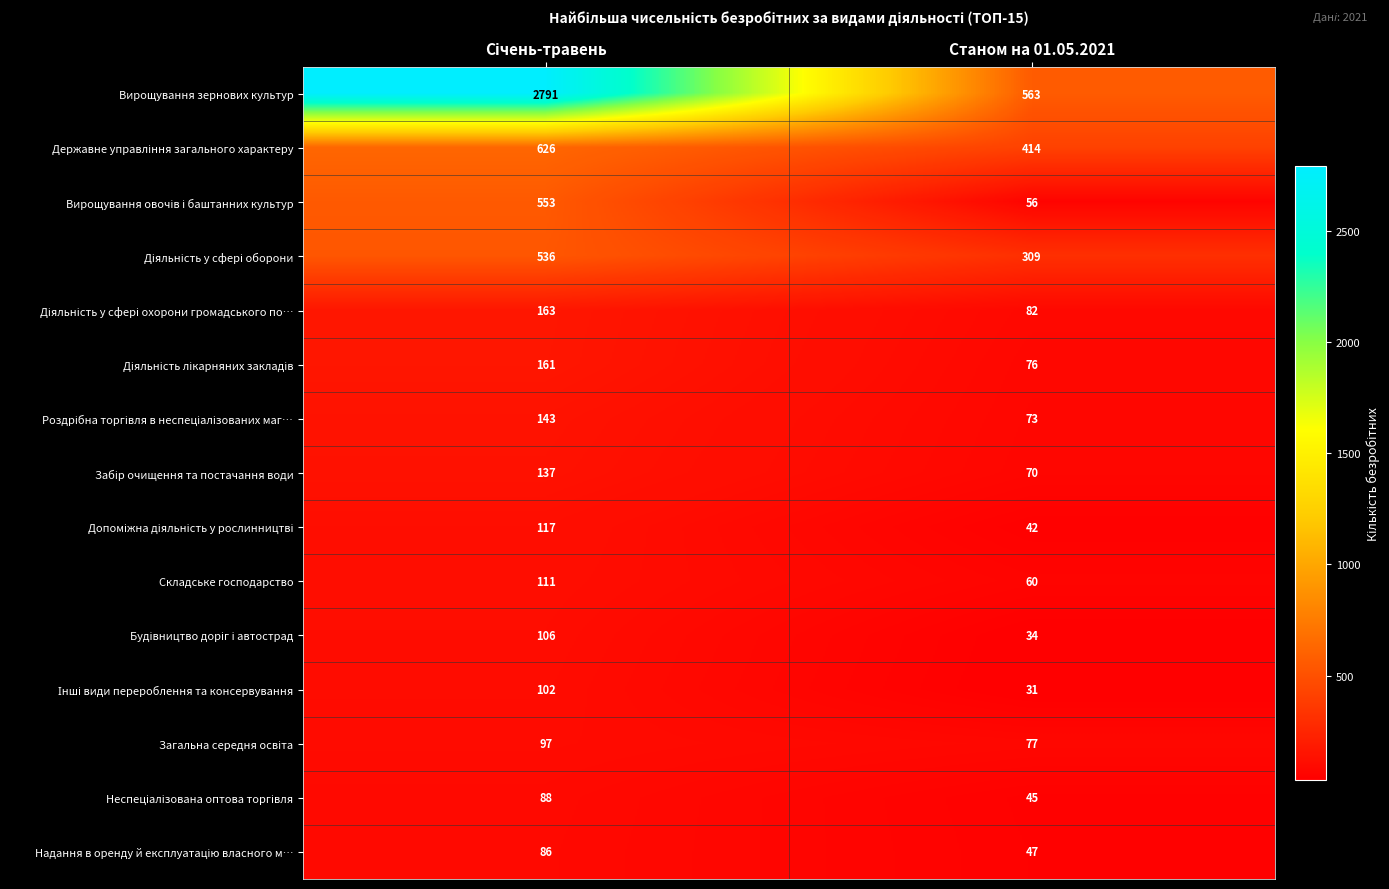

Count the number of data series in this chart.

15